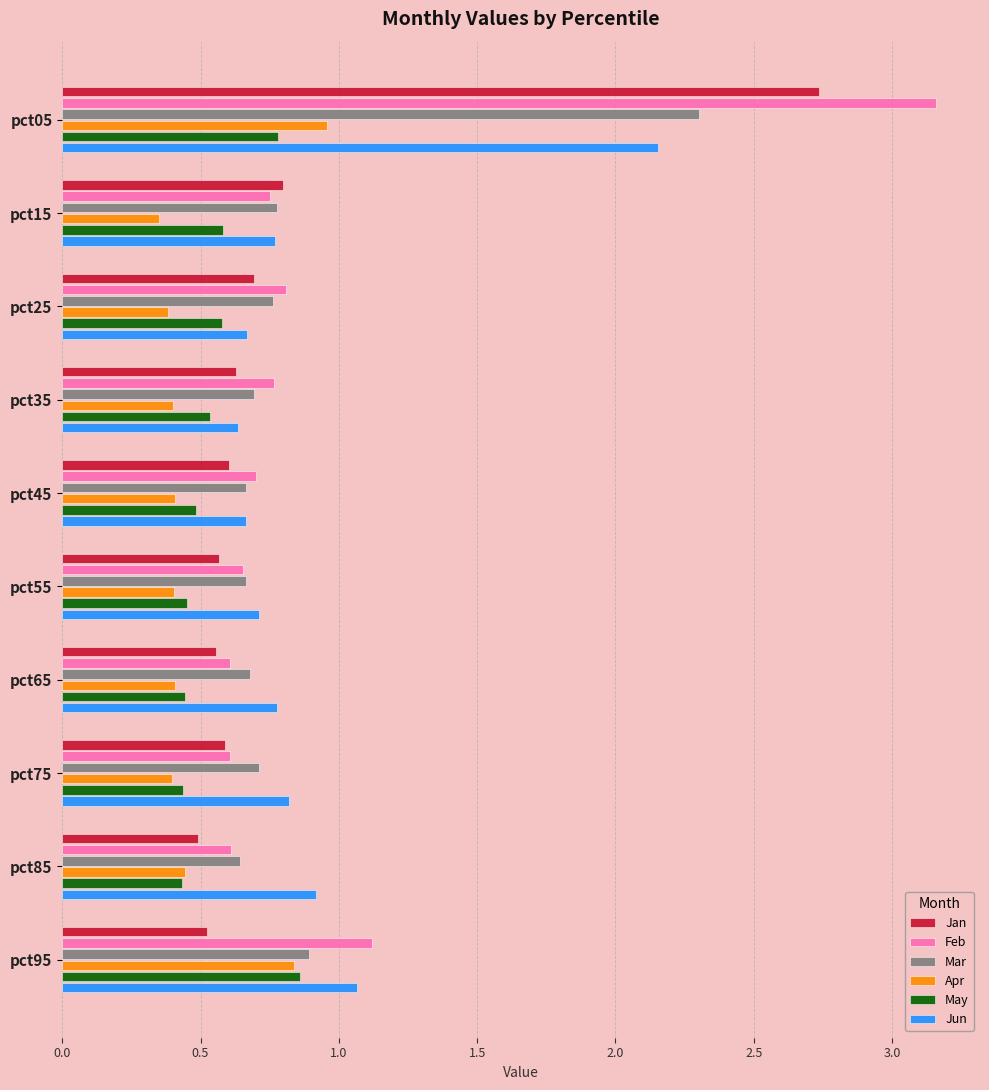

What is the sum of the Jan values at pct35 and pct25?

1.3